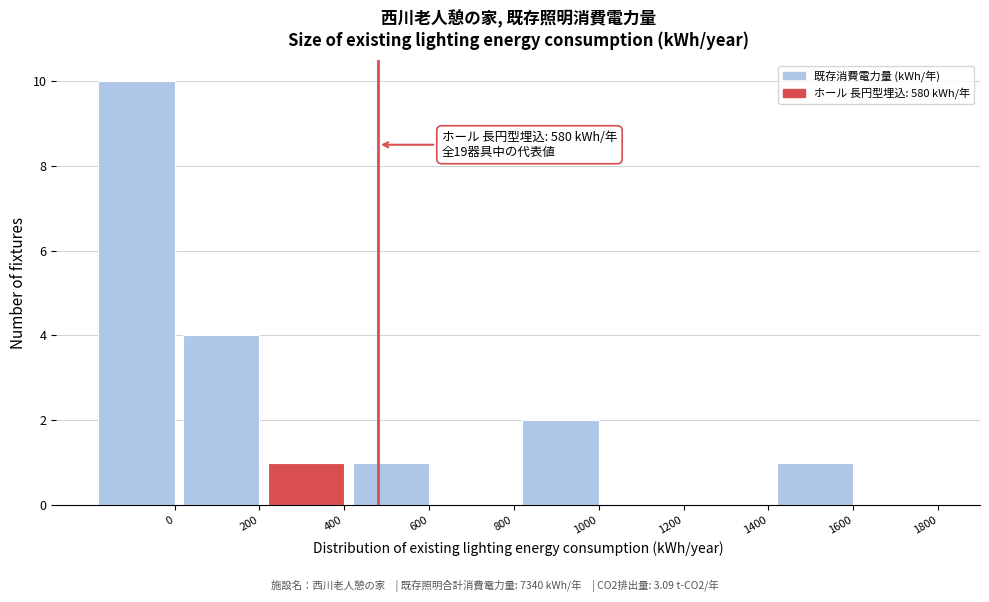

Reading left to right, extract all data points from this chart.

0=10	200=4	400=1	600=1	800=0	1000=2	1200=0	1400=0	1600=1	1800=0